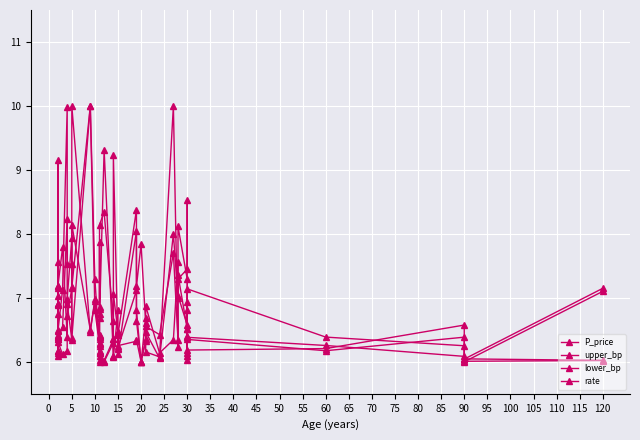

List the series in order of their peak value, highest first.

P_price, lower_bp, upper_bp, rate